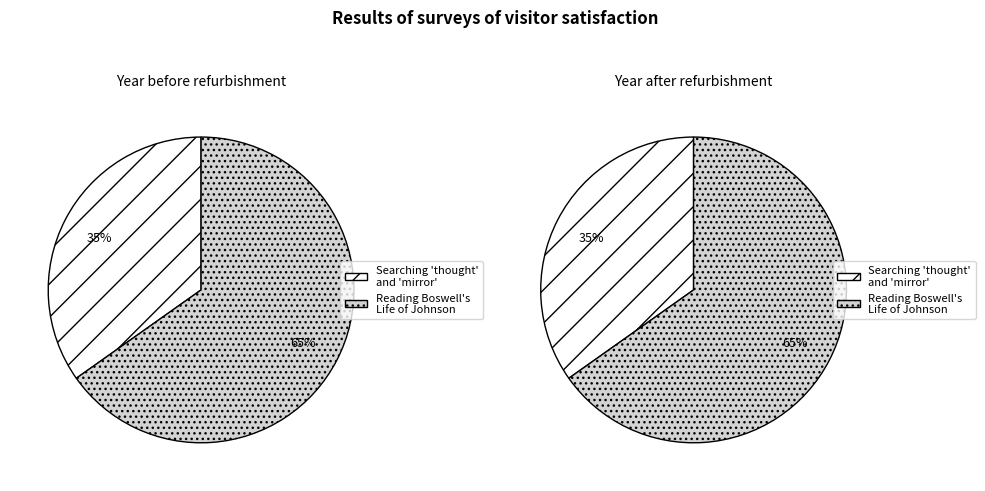

Combined, do Searching "thought" and "mirror" and Reading Boswell's Life of Johnson account for over 50%?

Yes